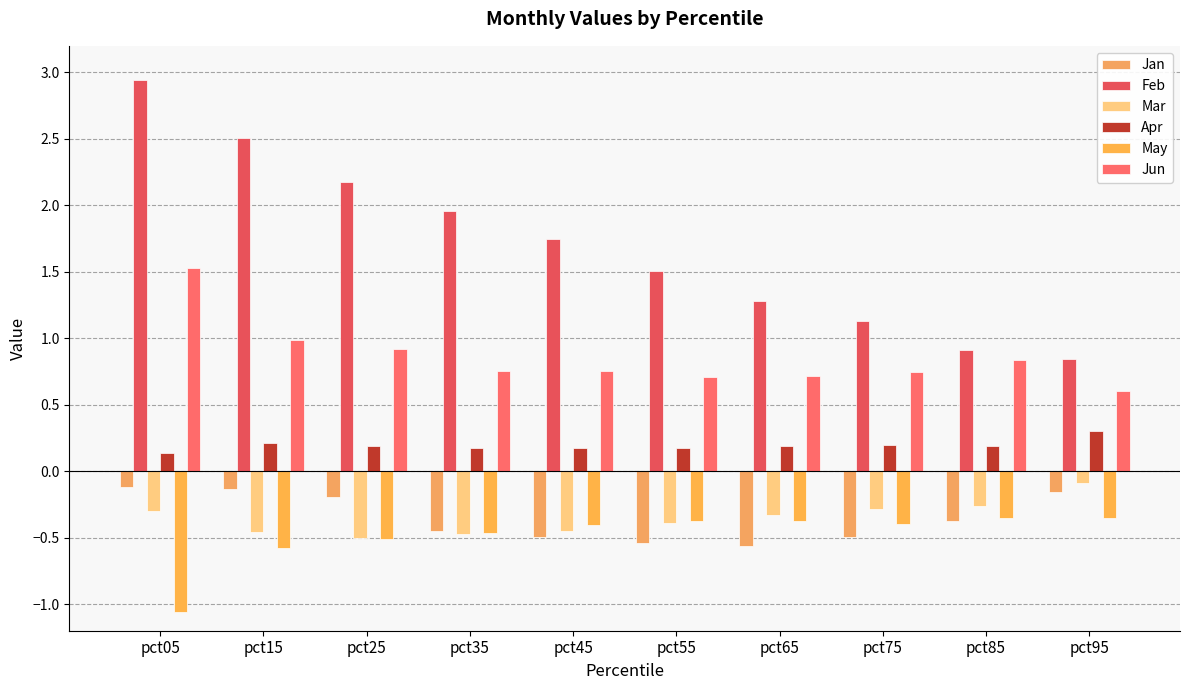

How many groups of bars are there?

10